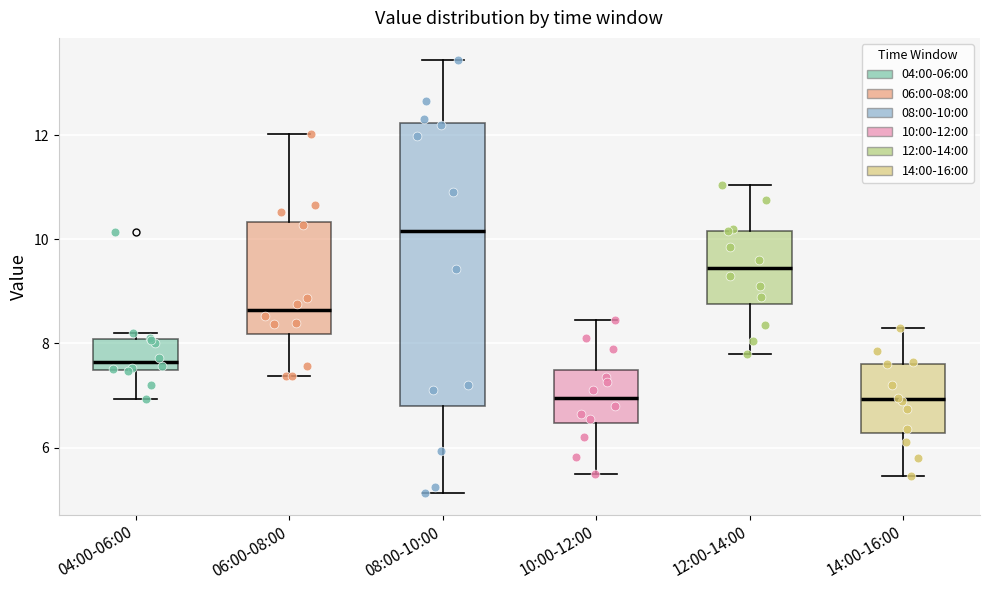

Which box has the highest median line?

08:00-10:00